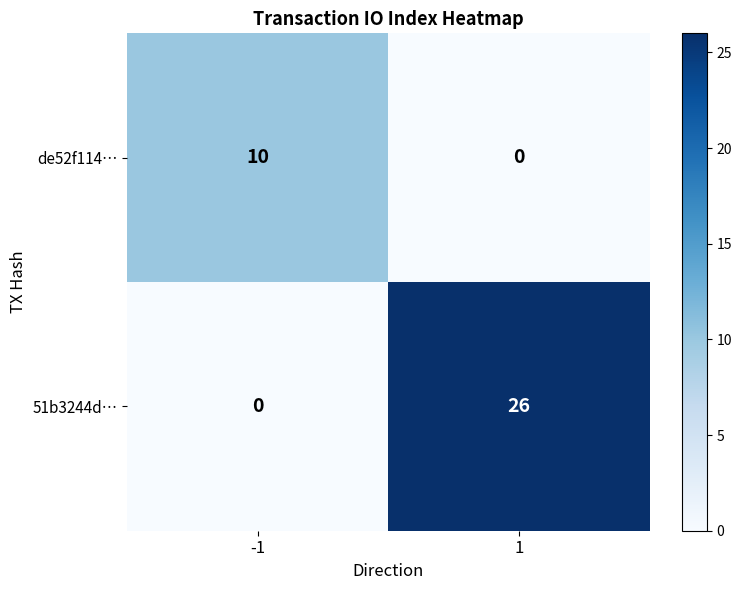

The de52f114… series shows 10 at -1. True or false?

True